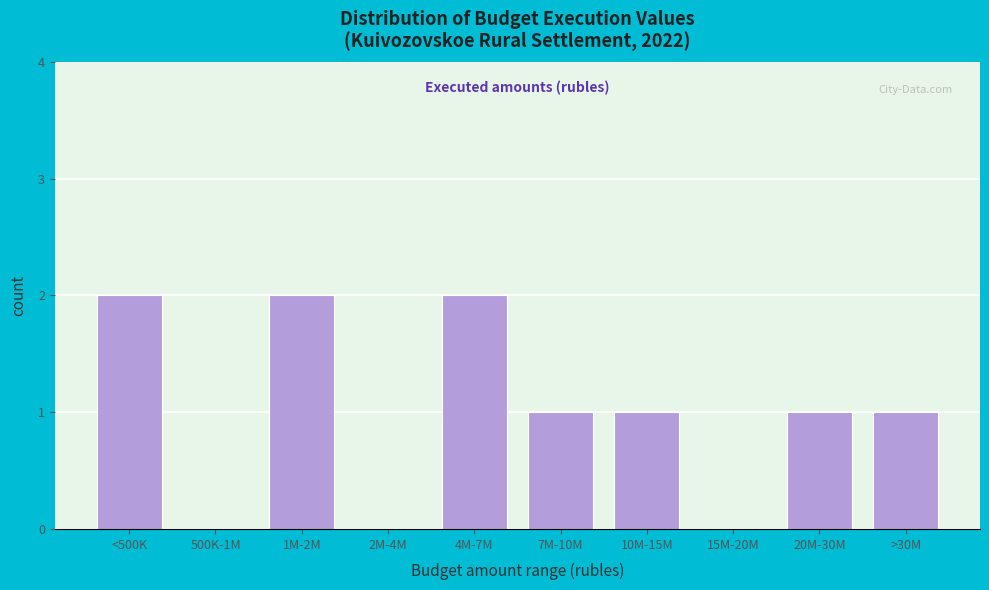

Reading left to right, list all the values displayed in this chart.

<500K=2	500K-1M=0	1M-2M=2	2M-4M=0	4M-7M=2	7M-10M=1	10M-15M=1	15M-20M=0	20M-30M=1	>30M=1